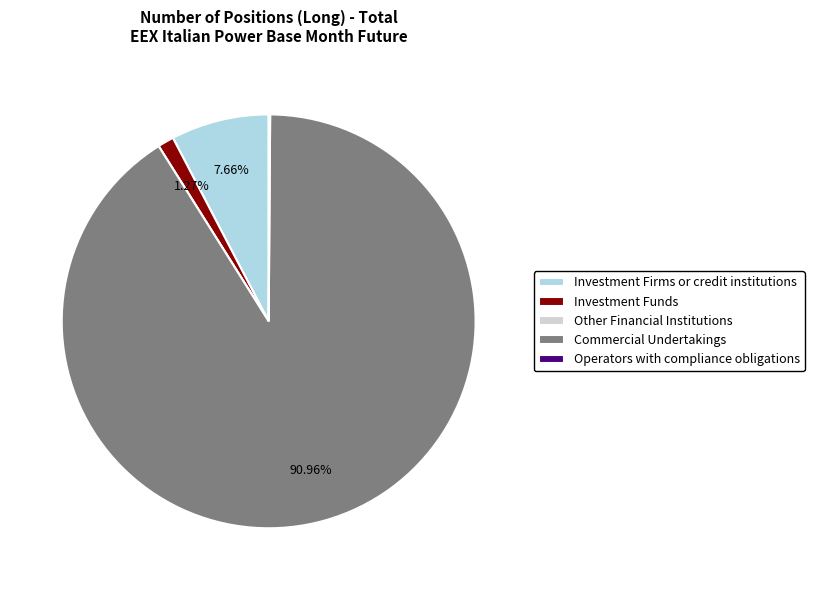

Which has a higher value, Investment Firms or credit institutions or Investment Funds?

Investment Firms or credit institutions